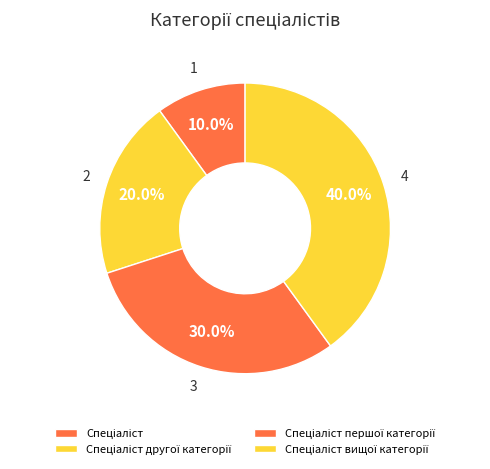

What is the largest slice in the pie chart?

Спеціаліст вищої категорії